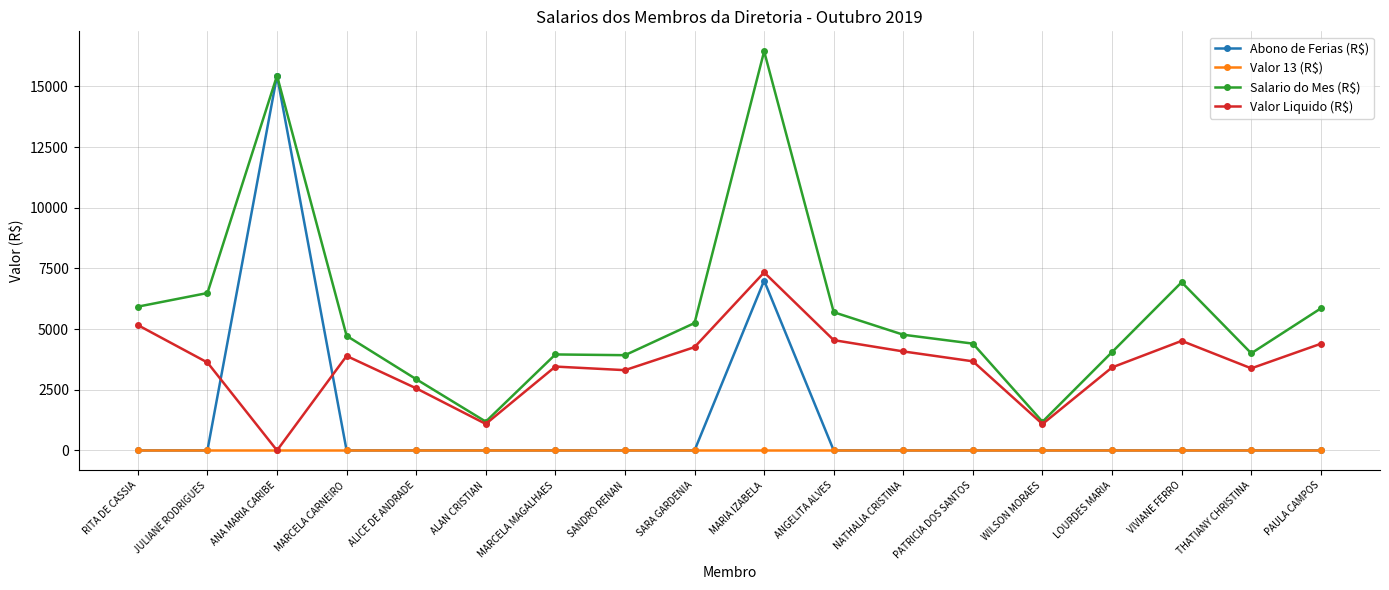

Which series changed the most between SARA GARDENIA and PAULA CAMPOS?

Salario do Mes (R$)